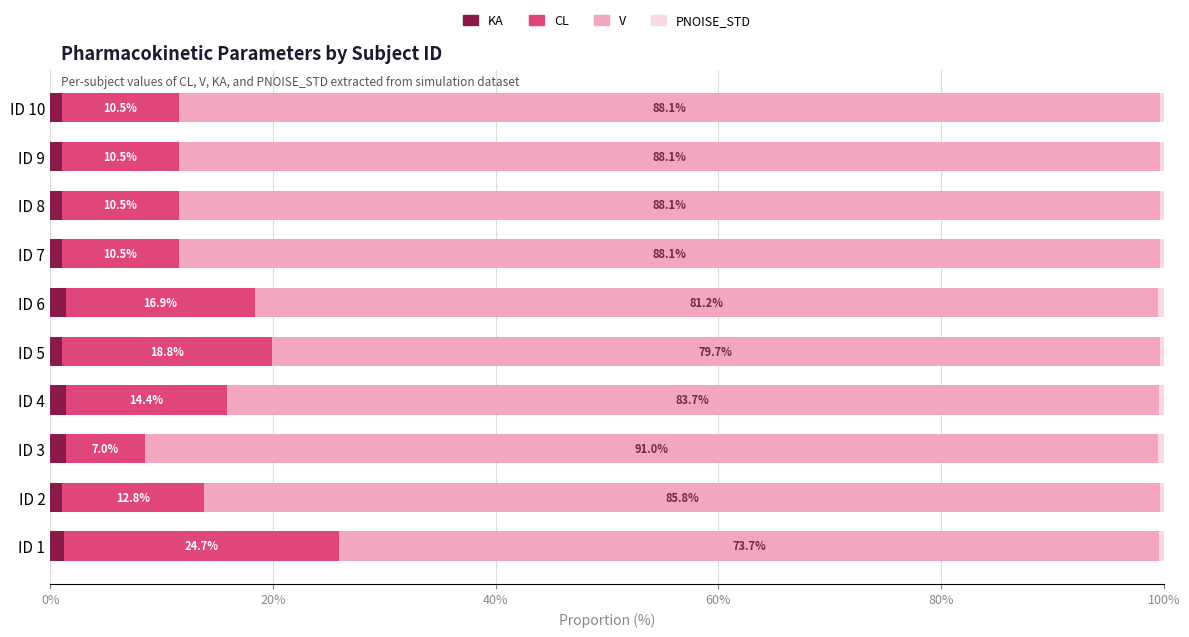

What is the total value across all series at ID 5?

100.0